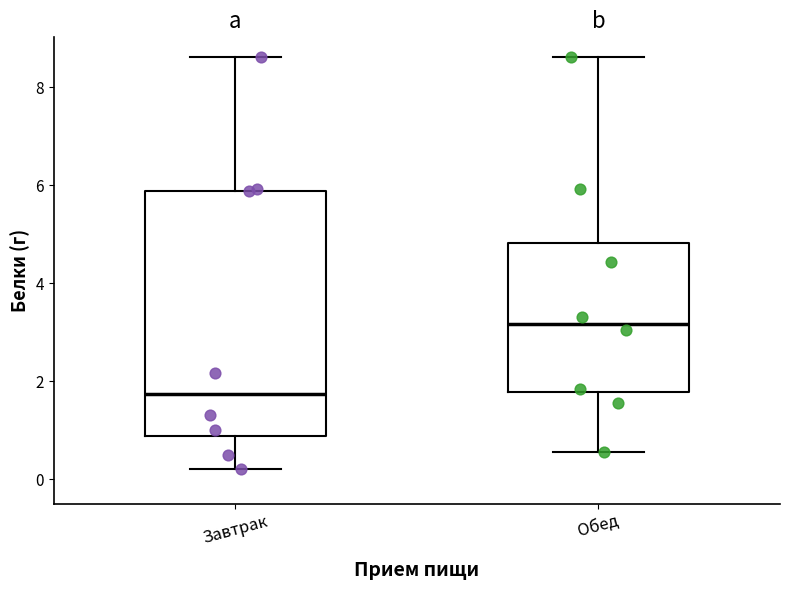

Where is the lower edge of the box for Завтрак on the y-axis? The values are not printed on the chart, so give them approximately, as read against the axis.

0.8